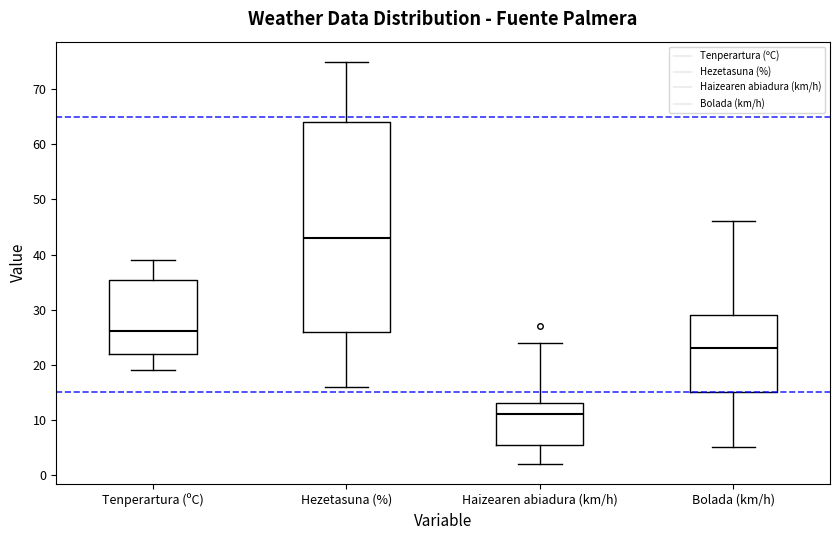

Comparing the boxes themselves (not the whiskers), which one is the tallest?

Hezetasuna (%)